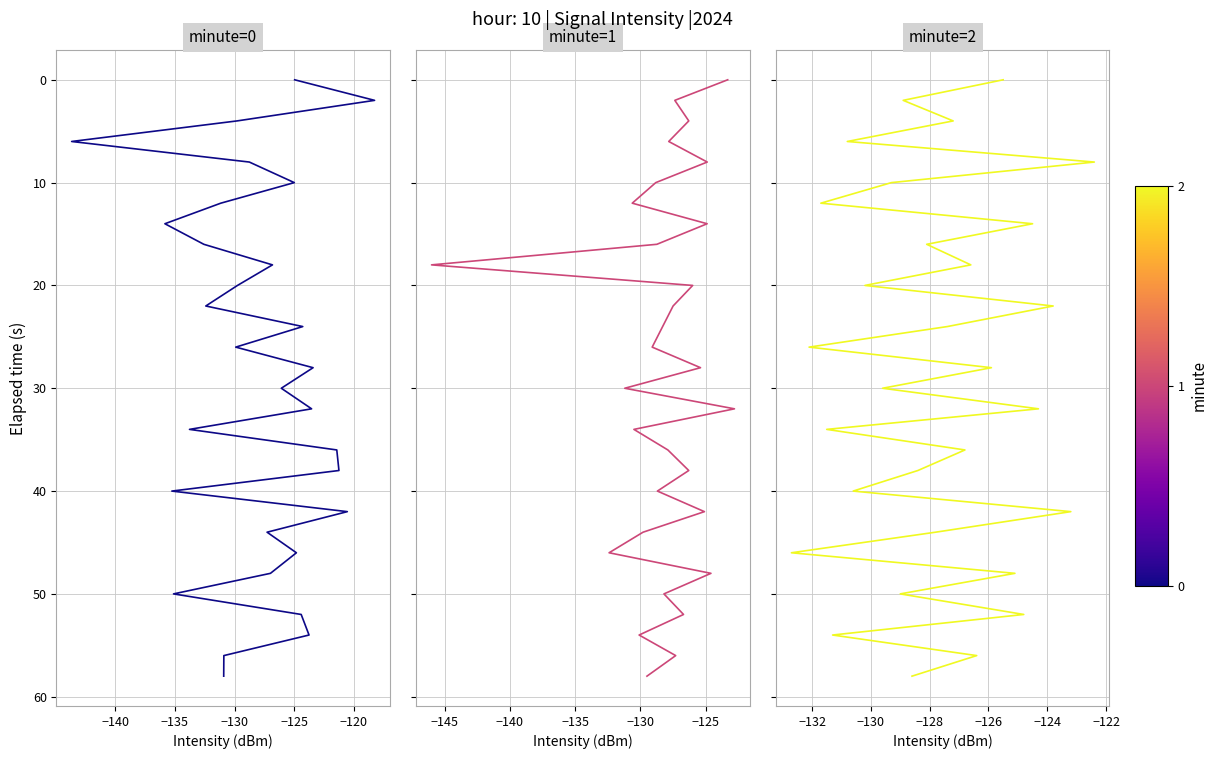

Does the chart have visible grid lines?

Yes